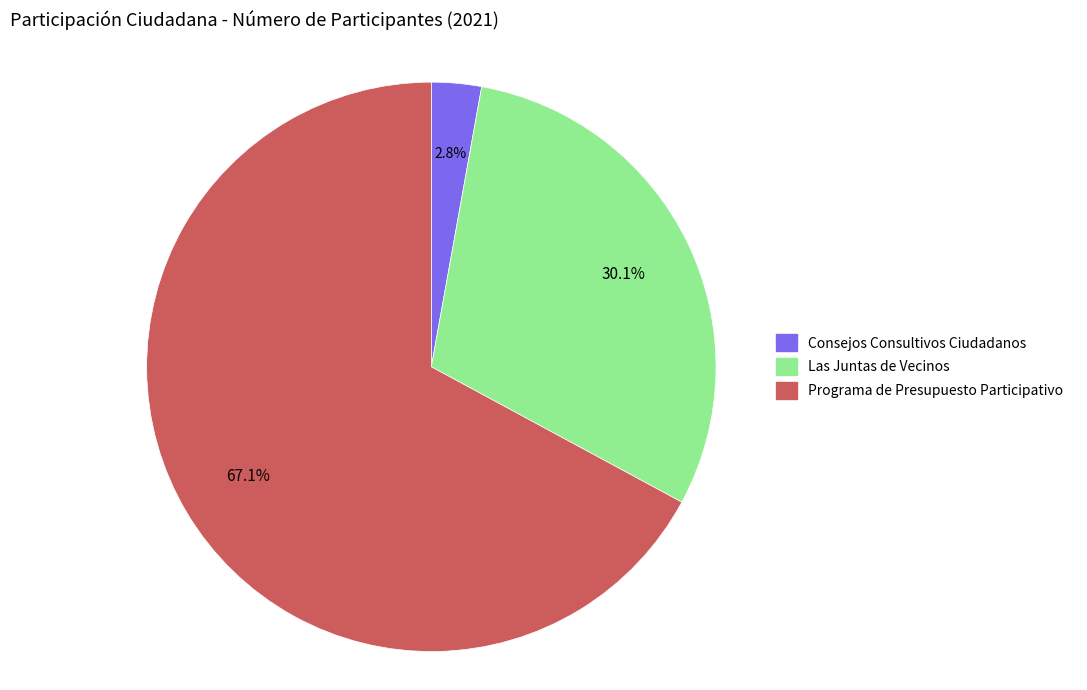

Which slice is the largest?

Programa de Presupuesto Participativo